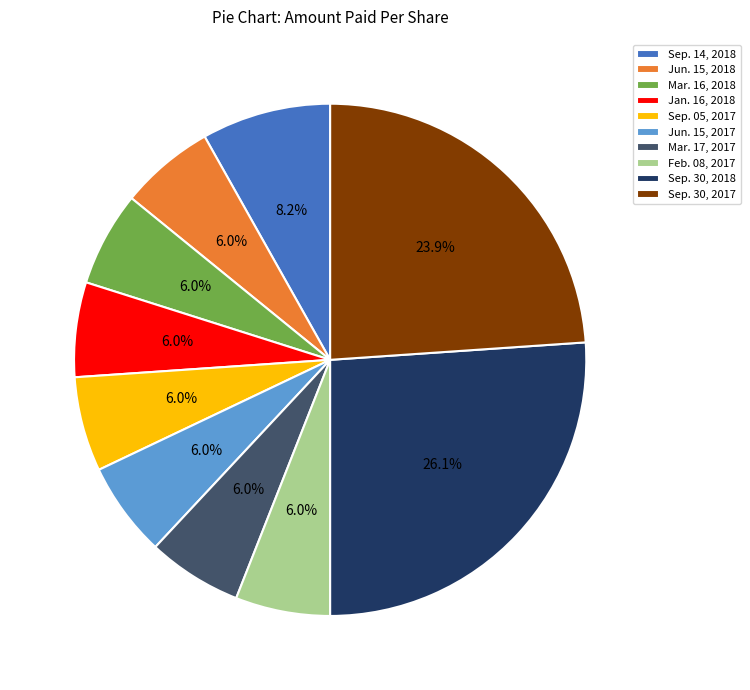

How many slices are in this pie chart?

10